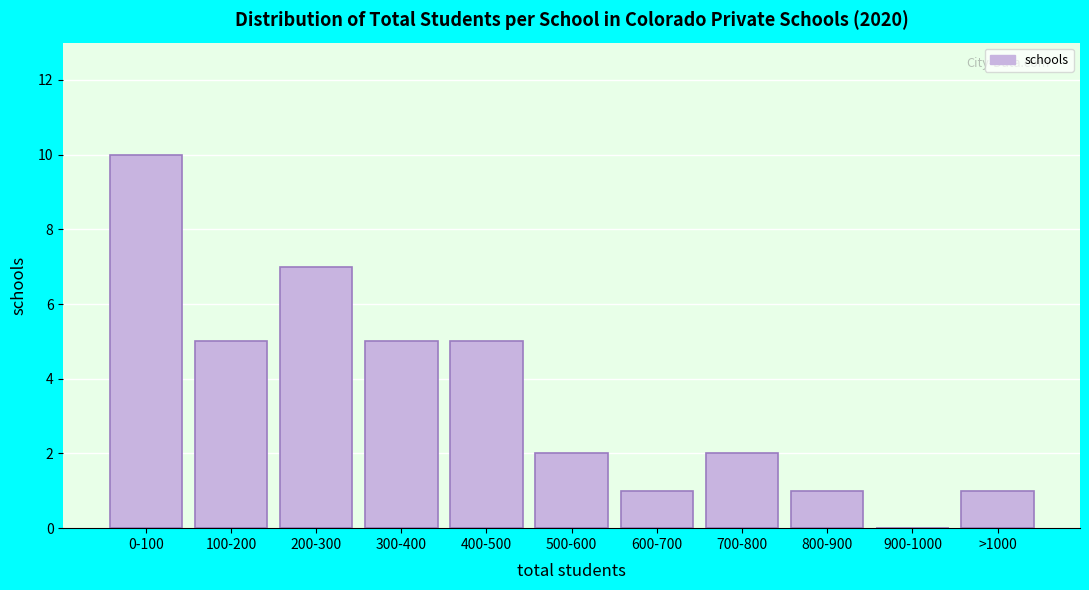

Reading left to right, extract all data points from this chart.

0-100=10	100-200=5	200-300=7	300-400=5	400-500=5	500-600=2	600-700=1	700-800=2	800-900=1	900-1000=0	>1000=1